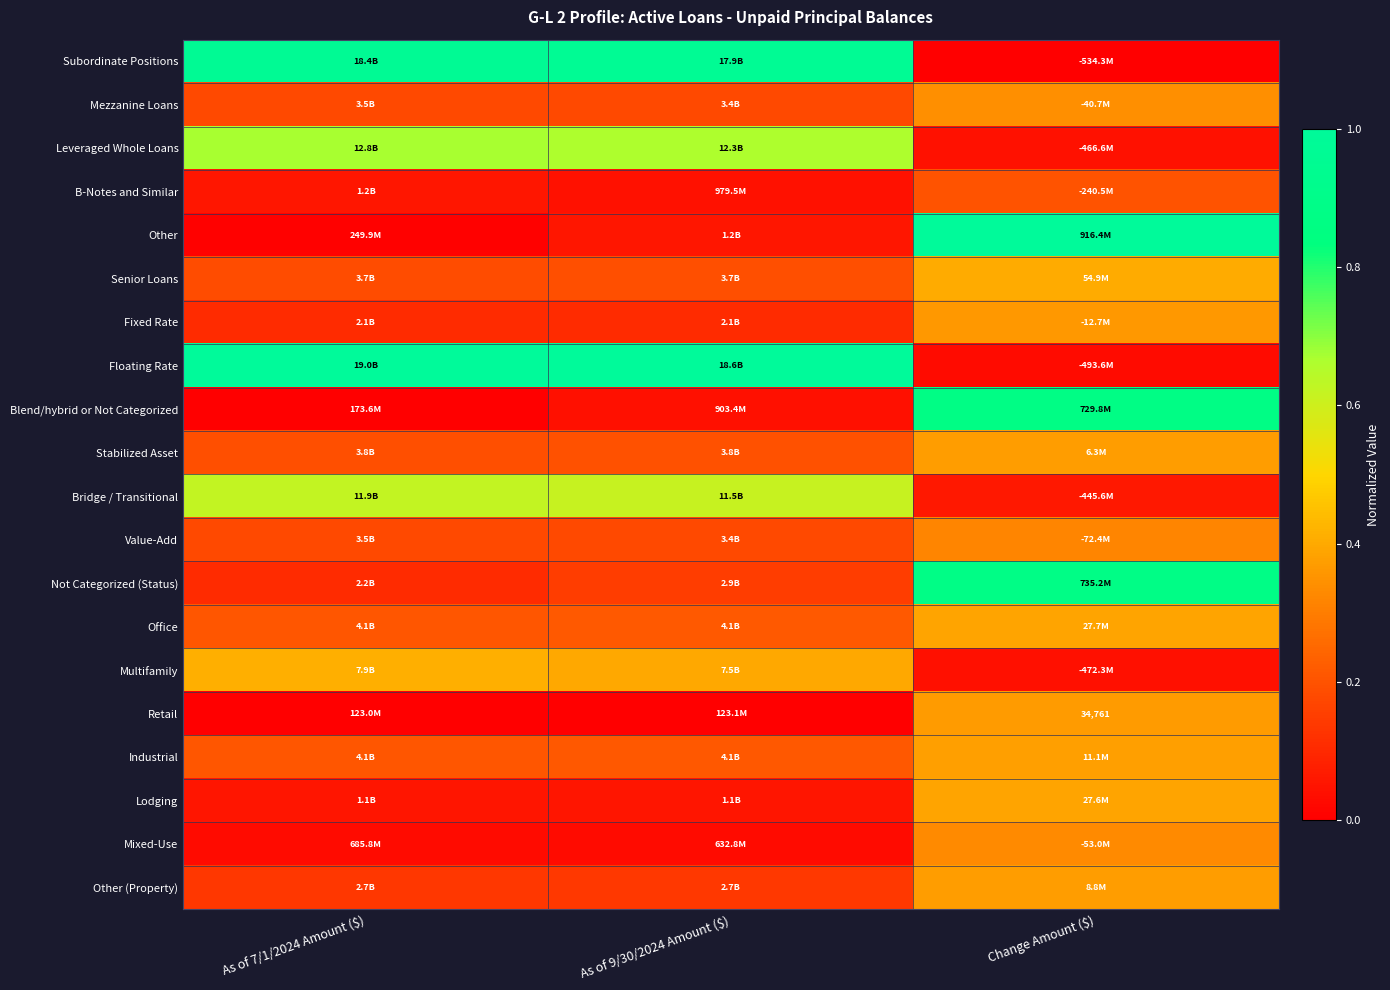

Which has a higher value, As of 9/30/2024 Amount ($) or As of 7/1/2024 Amount ($)?

As of 7/1/2024 Amount ($)